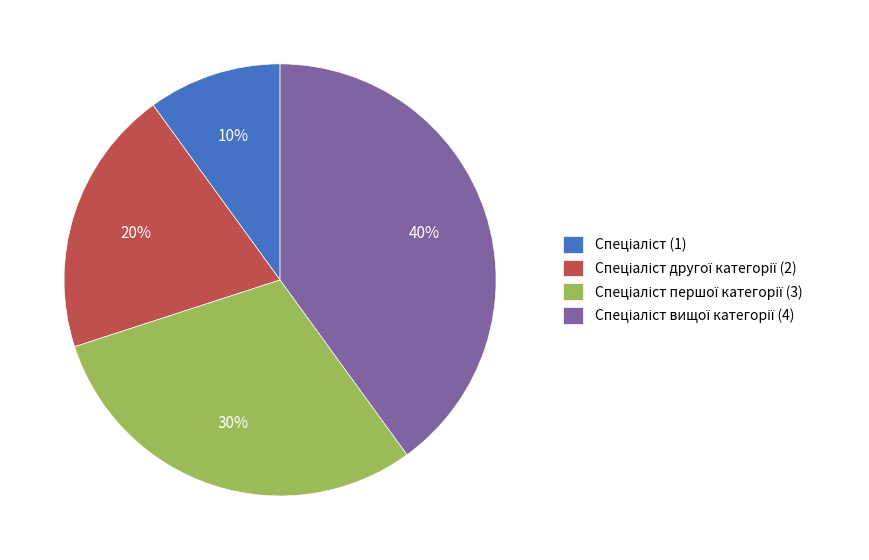

To the nearest percent, what is the difference between the largest and smallest slice percentages?

30%